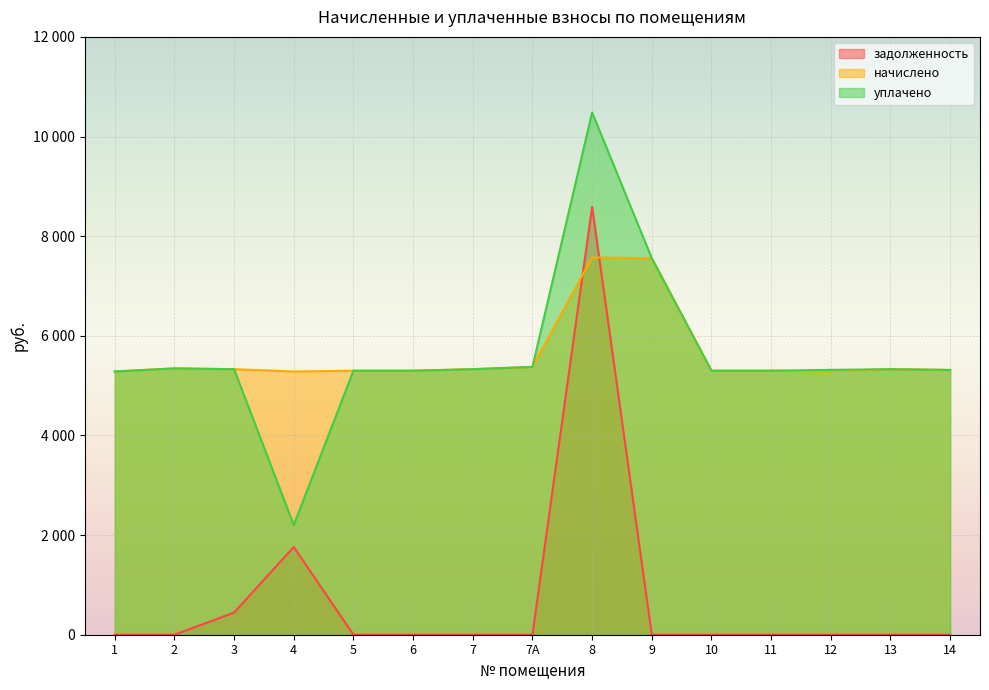

The начислено series shows 7573.2 at 8. True or false?

True